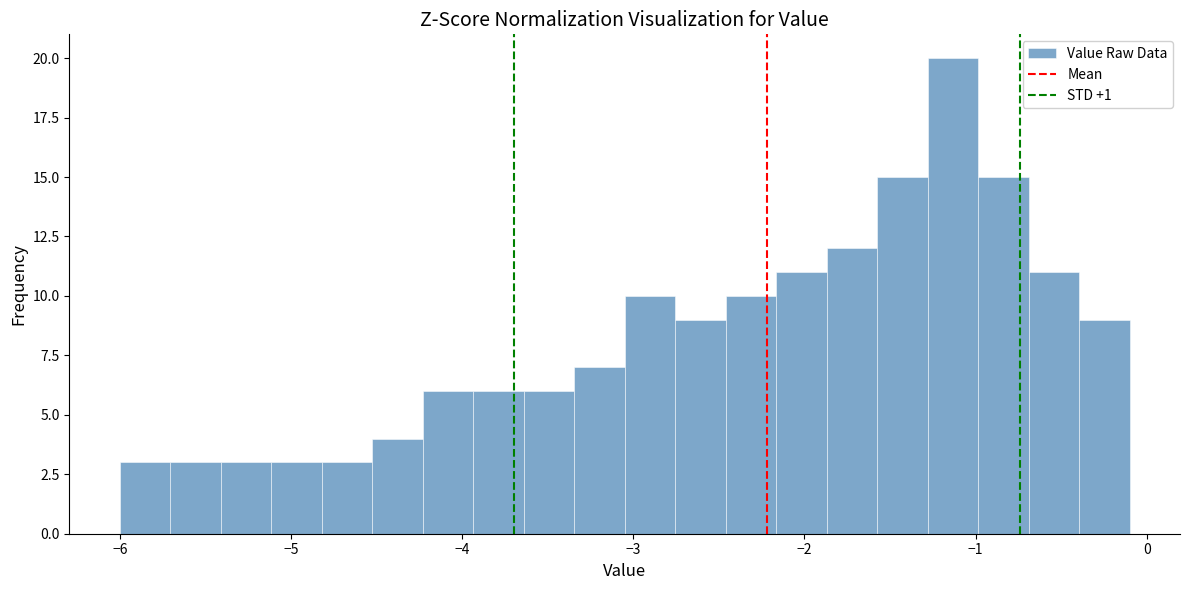

Read against the x-axis, roughly where is the centre of the tallest bar?

-1.1